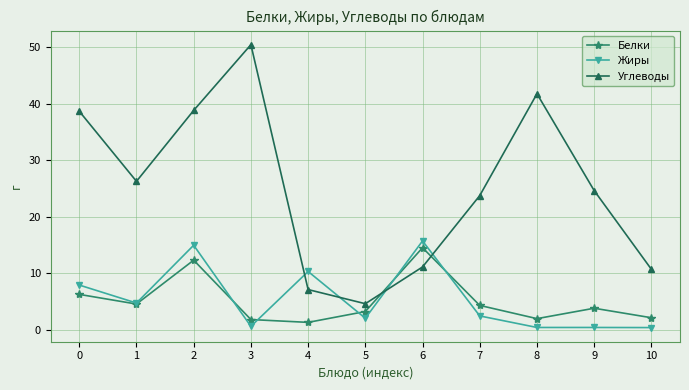

Which series changed the most between 1 and 8?

Углеводы